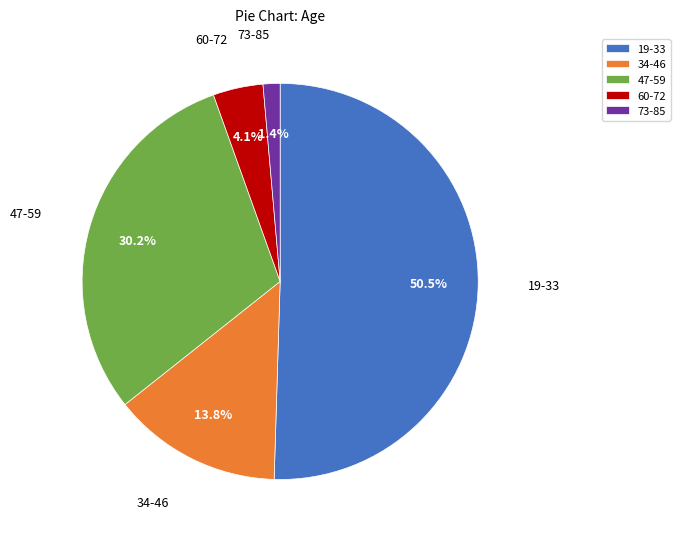

Rank the categories by value from highest to lowest.

19-33, 47-59, 34-46, 60-72, 73-85